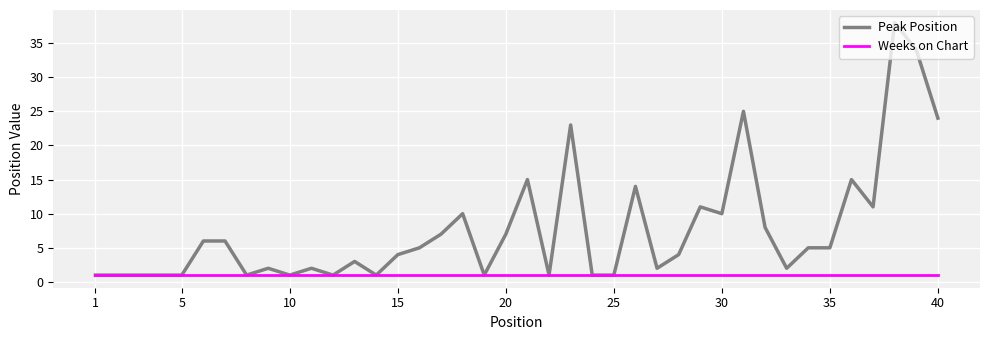

Which series has the largest range (max minus min)?

Peak Position